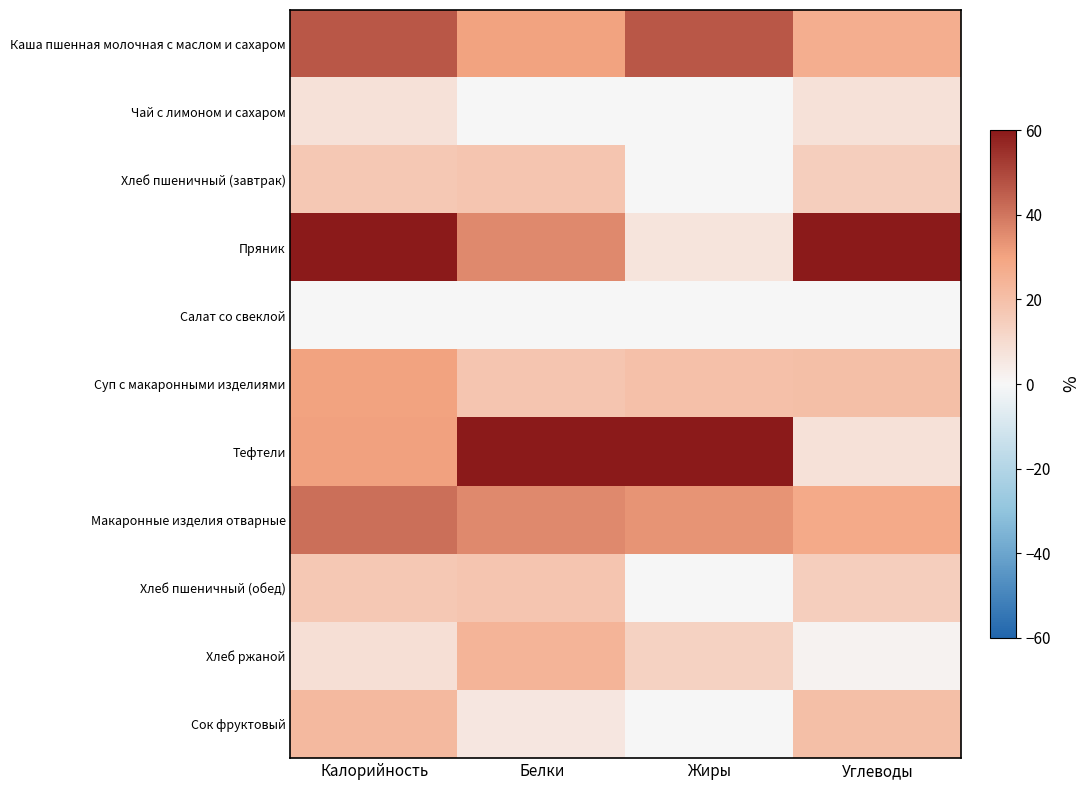

Reading left to right, transcribe all the data shown in this chart.

Каша пшенная молочная с маслом и сахаром: Калорийность=46.5	Белки=30.0	Жиры=46.7	Углеводы=26.5
Чай с лимоном и сахаром: Калорийность=7.9	Белки=0.0	Жиры=0.0	Углеводы=7.8
Хлеб пшеничный (завтрак): Калорийность=17.0	Белки=18.0	Жиры=0.0	Углеводы=14.8
Пряник: Калорийность=60.0	Белки=36.0	Жиры=6.7	Углеводы=60.0
Салат со свеклой: Калорийность=0.0	Белки=0.0	Жиры=0.0	Углеводы=0.0
Суп с макаронными изделиями: Калорийность=30.4	Белки=18.0	Жиры=20.0	Углеводы=20.3
Тефтели: Калорийность=30.8	Белки=60.0	Жиры=60.0	Углеводы=7.8
Макаронные изделия отварные: Калорийность=41.6	Белки=36.0	Жиры=33.3	Углеводы=28.1
Хлеб пшеничный (обед): Калорийность=17.0	Белки=18.0	Жиры=0.0	Углеводы=14.8
Хлеб ржаной: Калорийность=8.9	Белки=24.0	Жиры=13.3	Углеводы=1.6
Сок фруктовый: Калорийность=22.1	Белки=6.0	Жиры=0.0	Углеводы=20.3